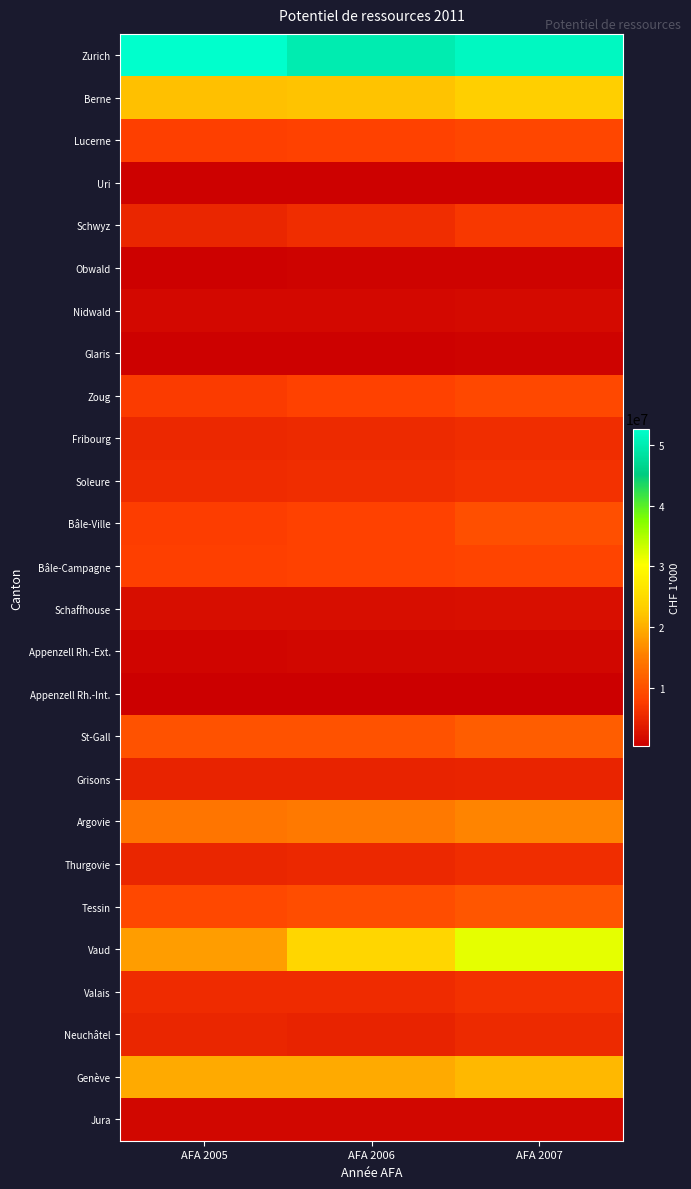

What is the minimum value shown in the chart?

353273.2